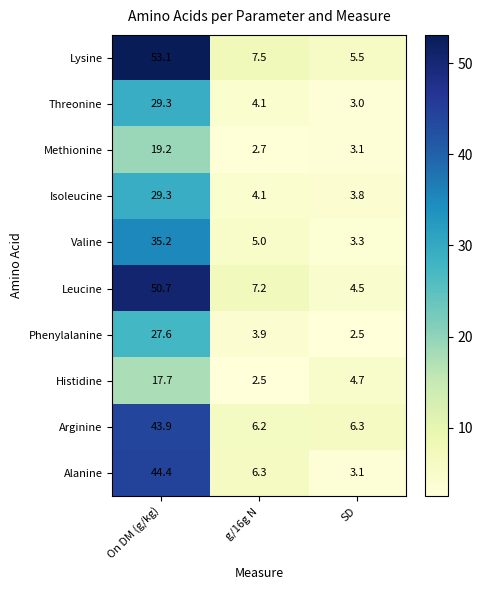

What is the minimum value for Valine?

3.3